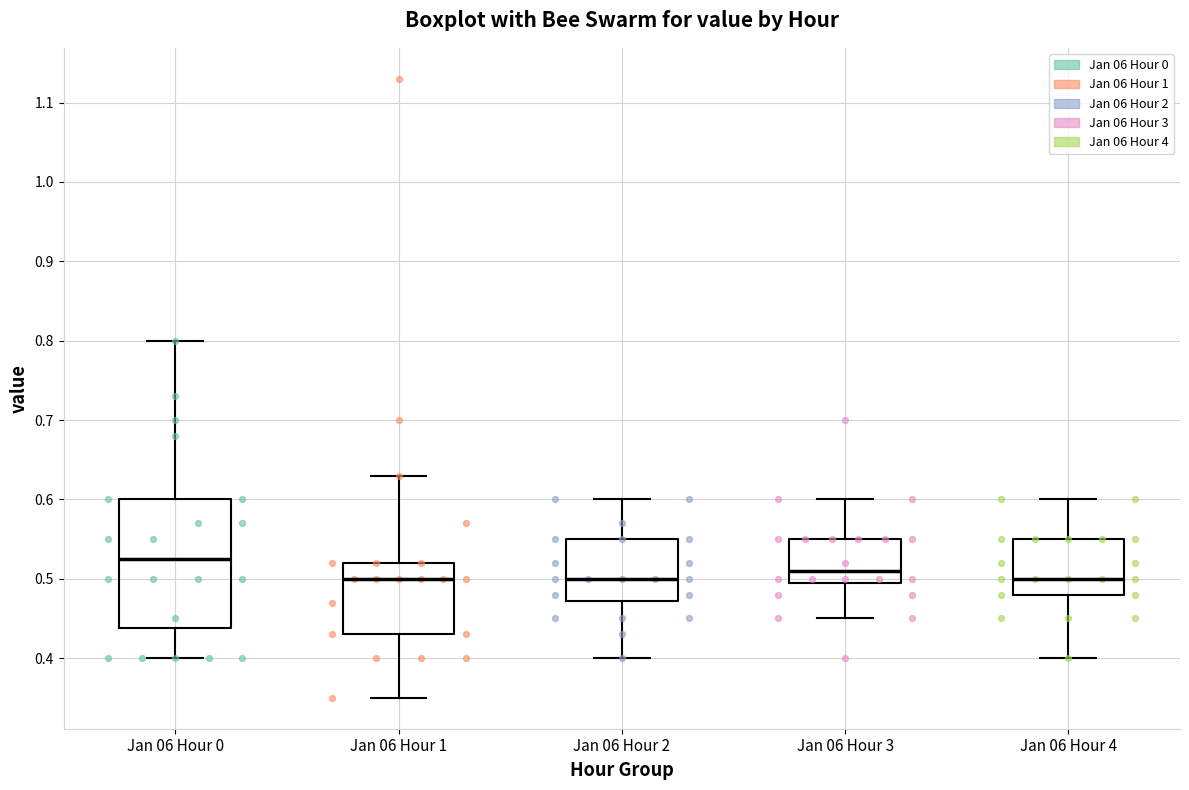

Reading left to right, transcribe this box plot: for each box, give where its median line is, the range the box spans, and where its two whiskers end, as read against the y-axis. The values are not printed on the chart, so give them approximately, as read against the axis.

Jan 06 Hour 0: median 0.53, box 0.44 to 0.60, whiskers 0.40 to 0.80
Jan 06 Hour 1: median 0.50, box 0.43 to 0.52, whiskers 0.35 to 0.63
Jan 06 Hour 2: median 0.50, box 0.47 to 0.55, whiskers 0.40 to 0.60
Jan 06 Hour 3: median 0.51, box 0.50 to 0.55, whiskers 0.45 to 0.60
Jan 06 Hour 4: median 0.50, box 0.48 to 0.55, whiskers 0.40 to 0.60